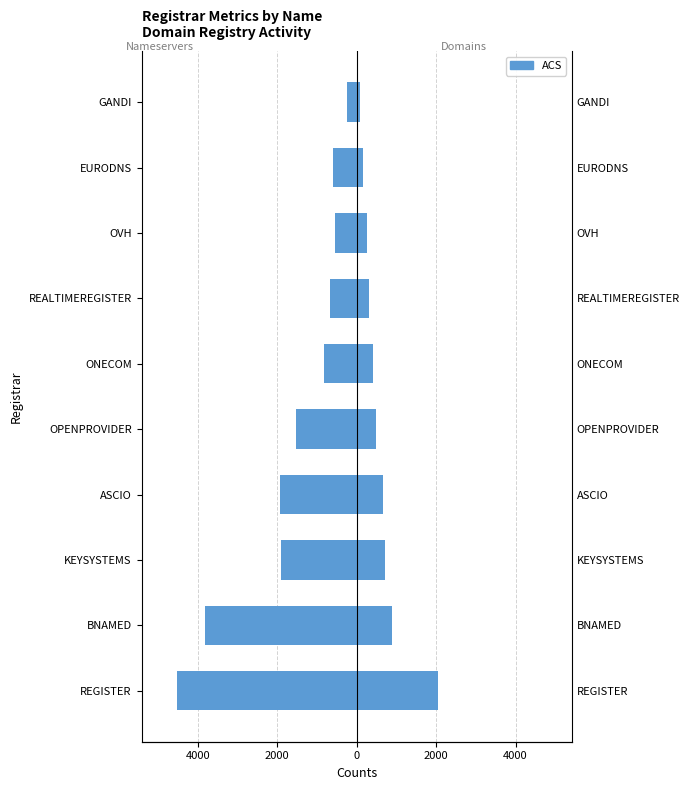

How many data points are less than -828?

5